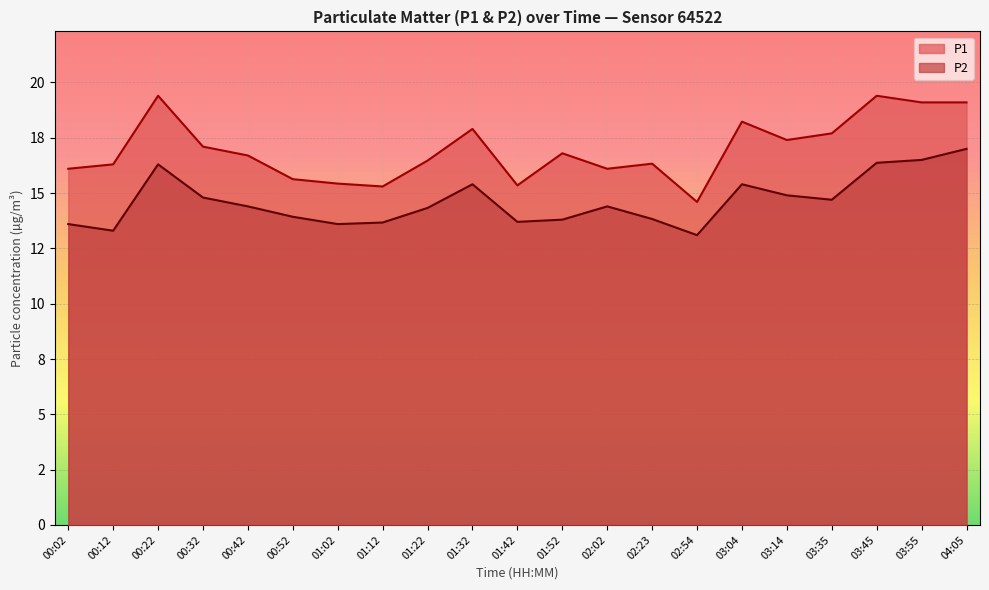

Is the value of P2 at 00:12 greater than the value of P1 at 04:05?

No